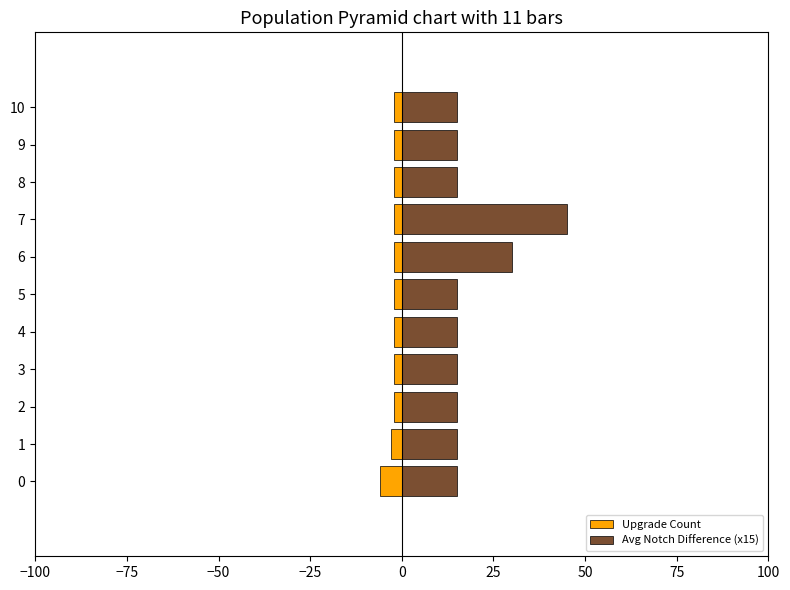

What is the difference between the maximum and minimum values in the Upgrade Count series?

4